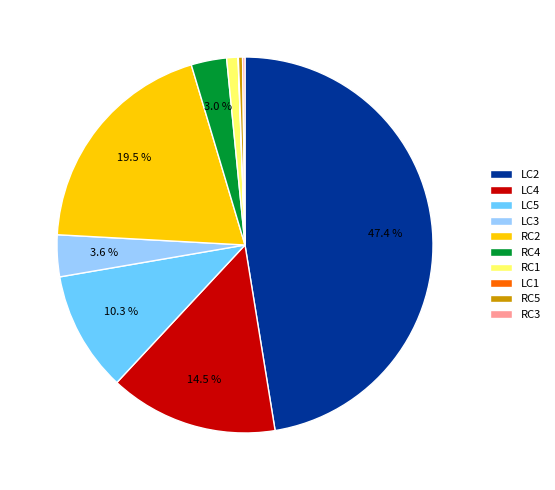

Does RC4 represent more than half of the total?

No